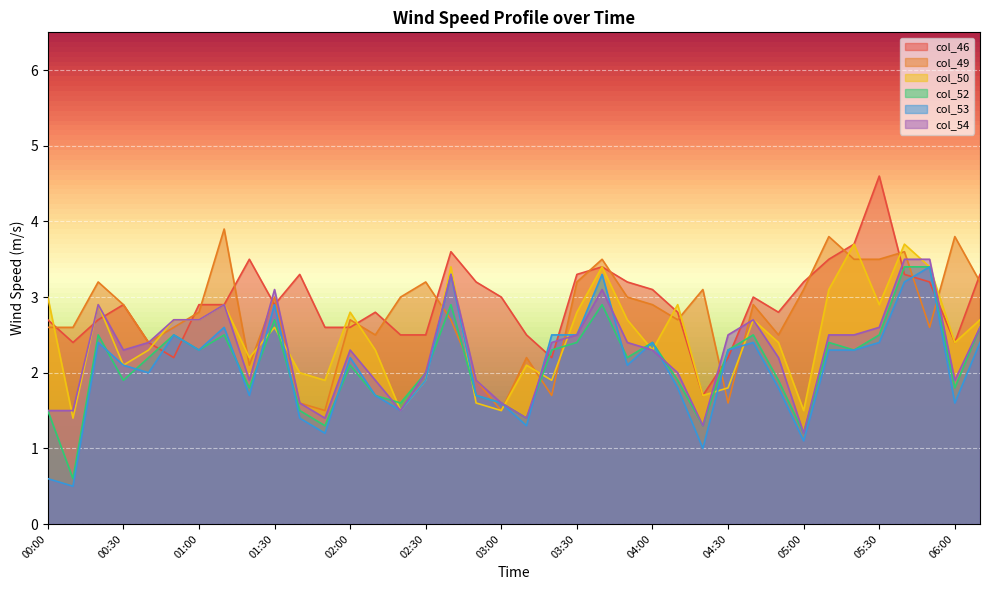

What is the average value of the col_54 series?

2.3